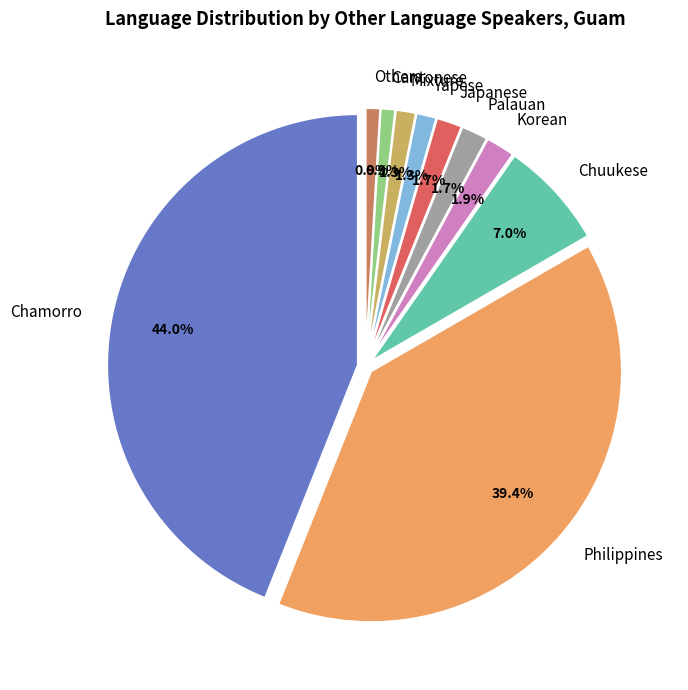

Does Philippines account for over 50% of the chart?

No